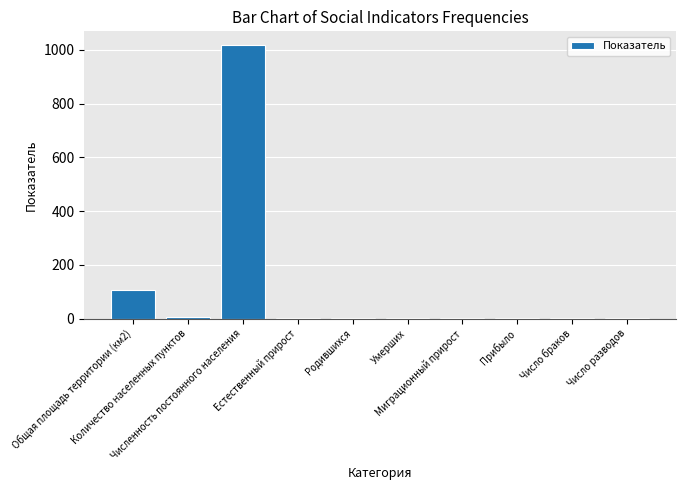

What is the sum of all values?

1139.0